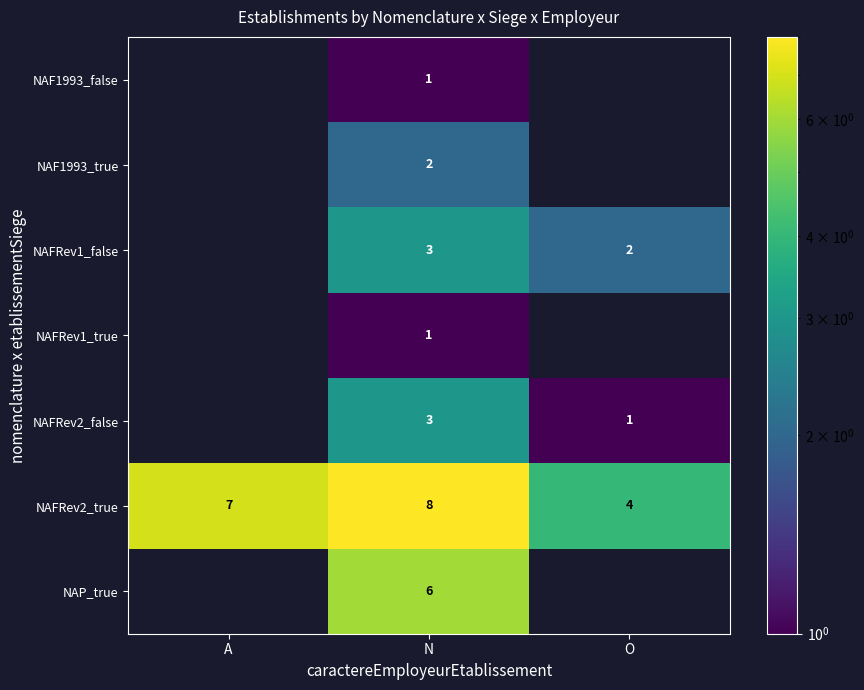

What is the difference between the highest and lowest values at N?

7